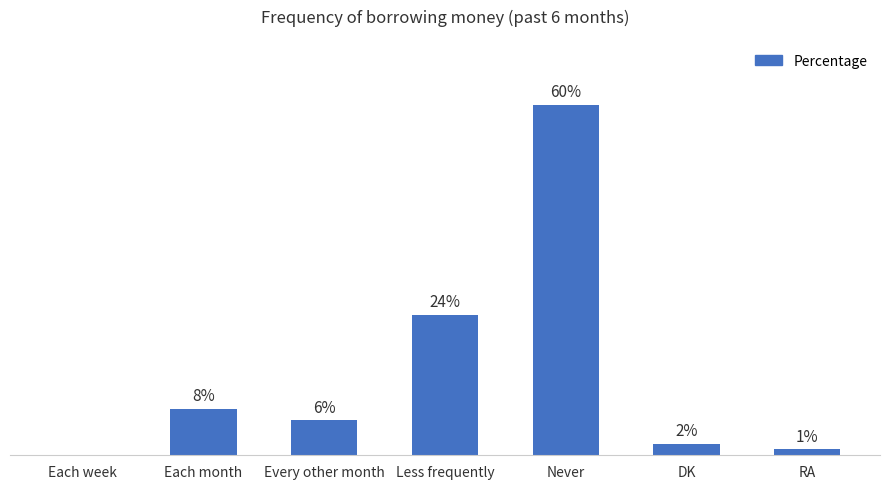

Which category has the highest value across all series?

Never